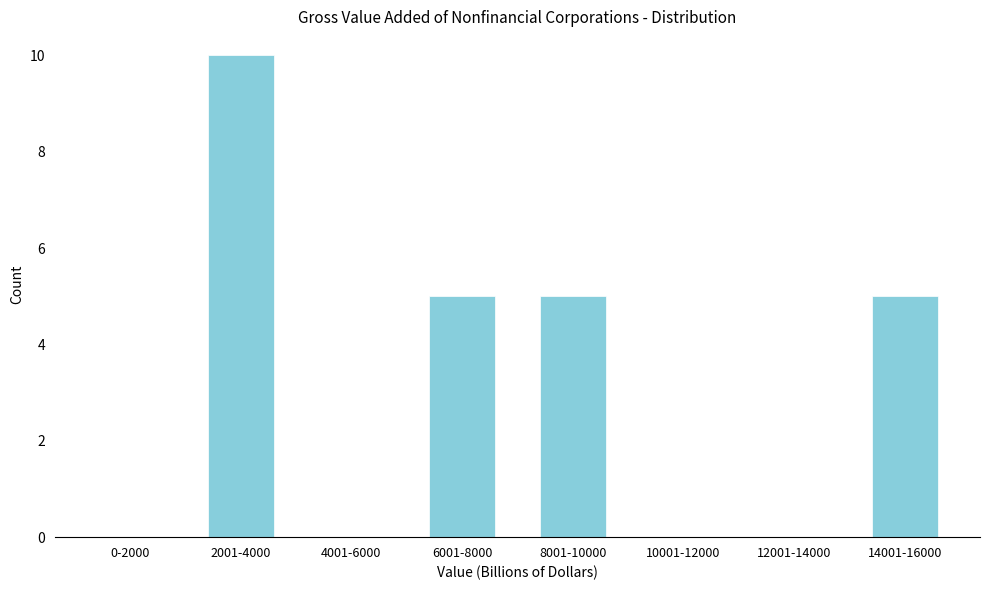

Reading left to right, extract all data points from this chart.

0-2000=0	2001-4000=10	4001-6000=0	6001-8000=5	8001-10000=5	10001-12000=0	12001-14000=0	14001-16000=5